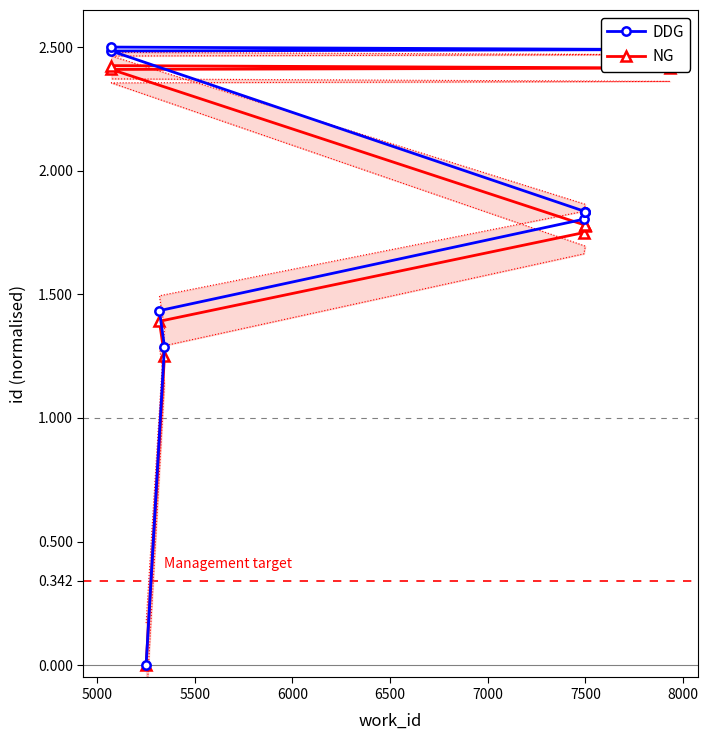

What is the difference between the maximum and minimum values in the DDG series?

2.5